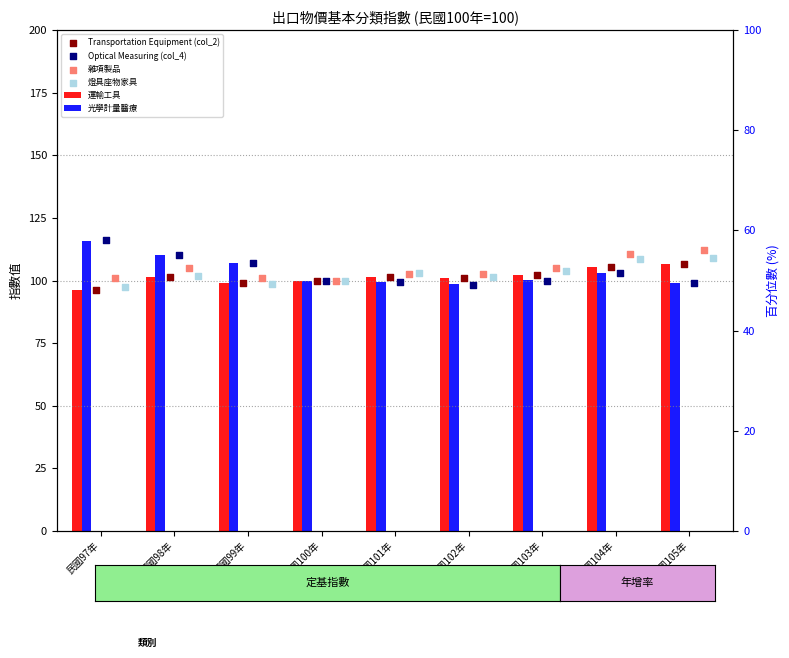

What are all the series names shown in the legend?

運輸工具, 光學計量醫療, Transportation Equipment (col_2), Optical Measuring (col_4), 雜項製品, 燈具座物家具